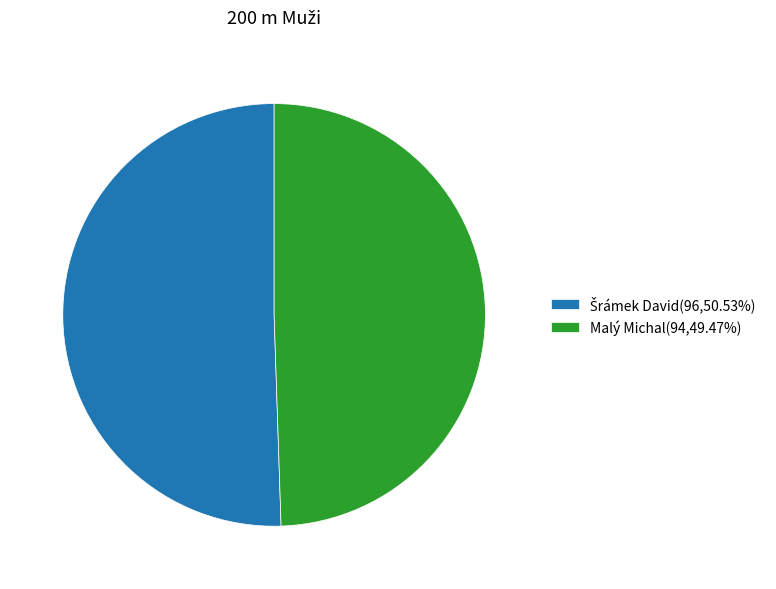

How many segments does this pie chart have?

2